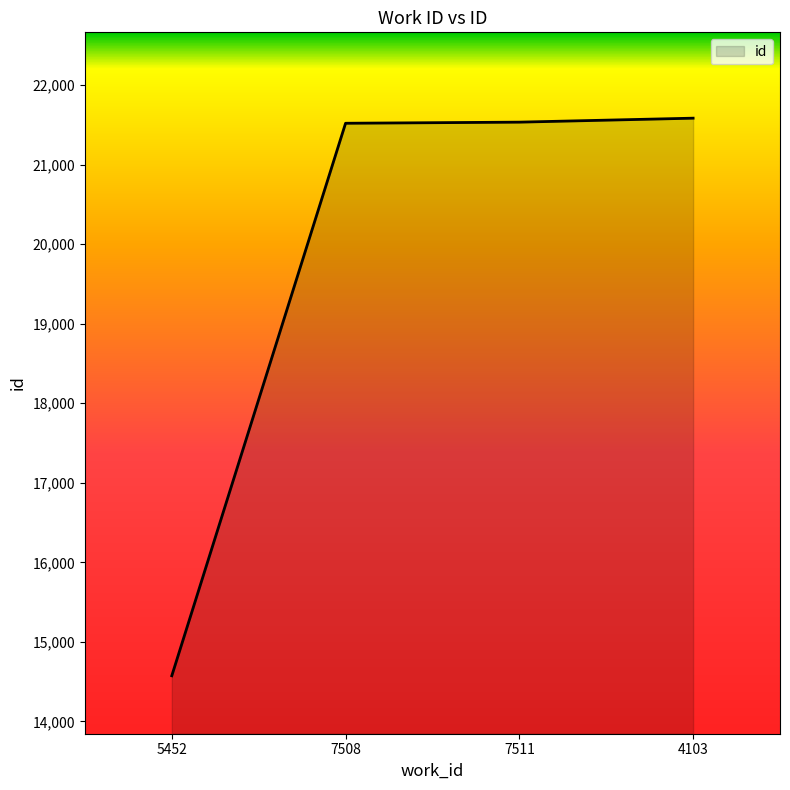

Read the value at 7511.

21534